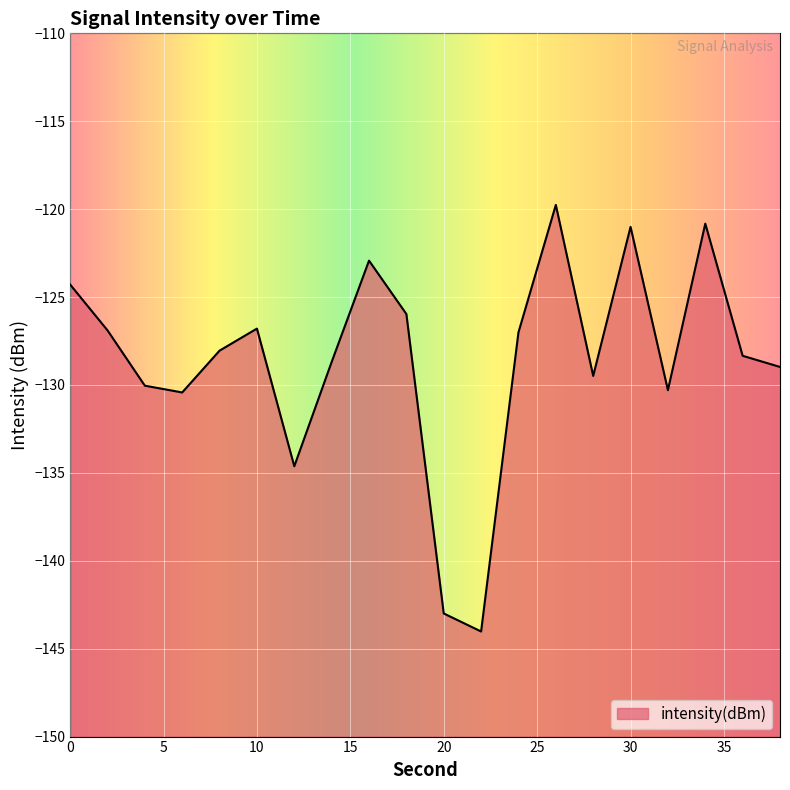

What is the value of the 5th point from the left?

-128.0